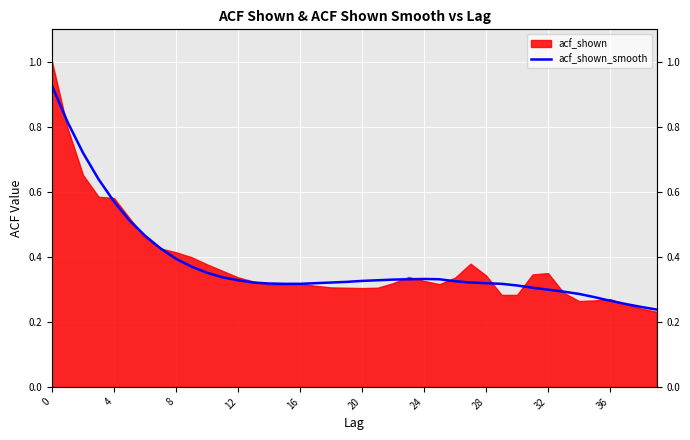

What is the value of the 10th point from the left?

0.4